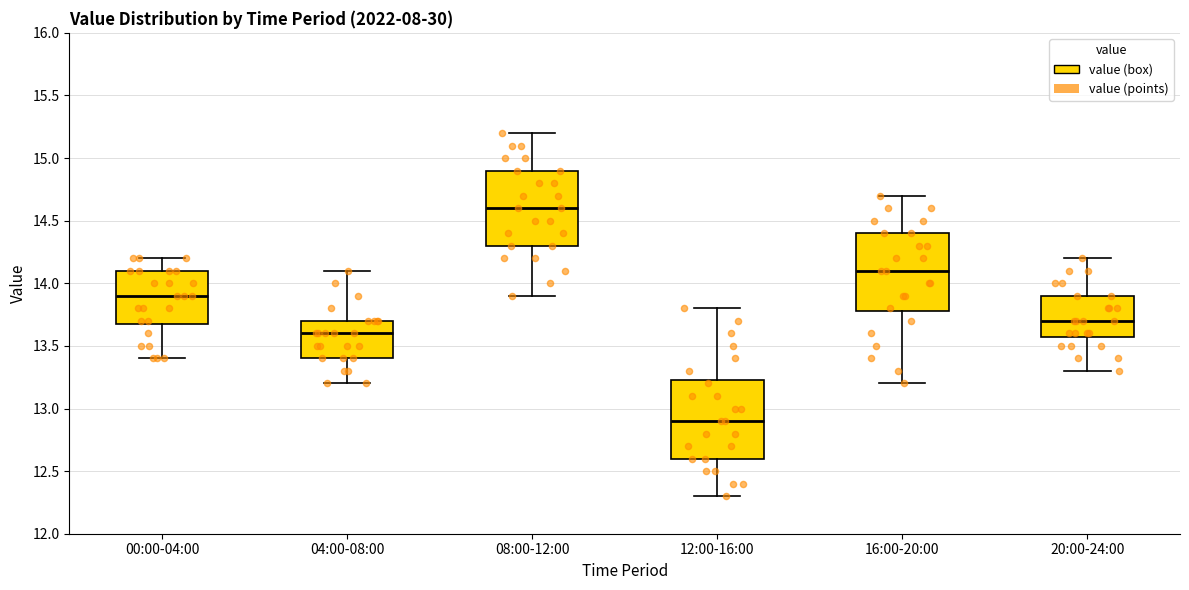

Reading left to right, read every box against the y-axis: the position of its median line, the range the box covers, and the ends of its whiskers. The values are not printed on the chart, so give them approximately, as read against the axis.

00:00-04:00: median 13.90, box 13.70 to 14.10, whiskers 13.40 to 14.20
04:00-08:00: median 13.60, box 13.40 to 13.70, whiskers 13.20 to 14.10
08:00-12:00: median 14.60, box 14.30 to 14.90, whiskers 13.90 to 15.20
12:00-16:00: median 12.90, box 12.60 to 13.25, whiskers 12.30 to 13.80
16:00-20:00: median 14.10, box 13.80 to 14.40, whiskers 13.20 to 14.70
20:00-24:00: median 13.70, box 13.60 to 13.90, whiskers 13.30 to 14.20